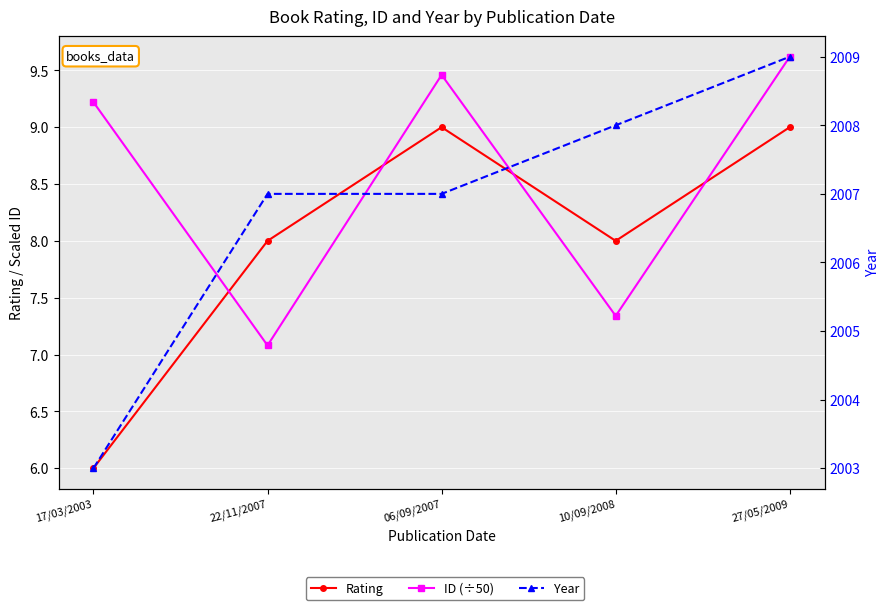

What is the difference between the highest and lowest values at 17/03/2003?

1997.0